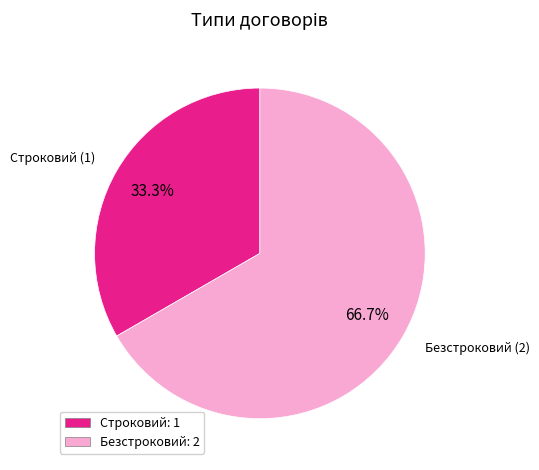

Rank the categories by value from highest to lowest.

Безстроковий, Строковий